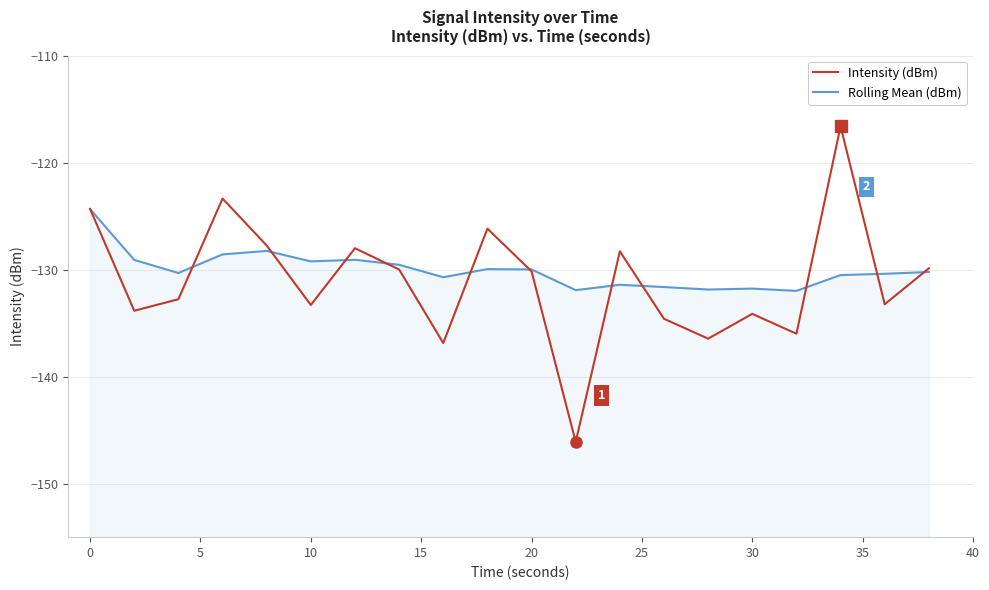

How many times do Rolling Mean (dBm) and Intensity (dBm) cross each other?

11